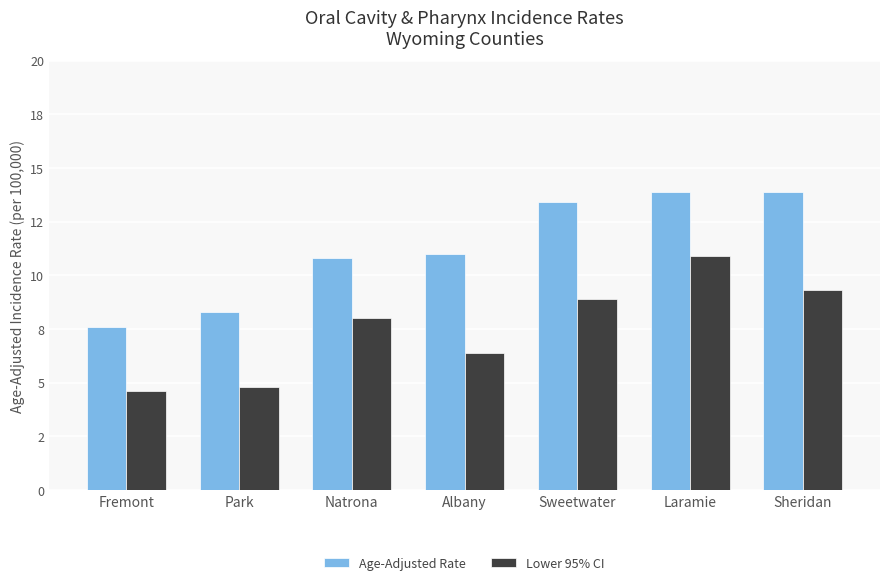

Reading right to left, transcribe all the data shown in this chart.

Age-Adjusted Rate: Sheridan=13.9	Laramie=13.9	Sweetwater=13.4	Albany=11.0	Natrona=10.8	Park=8.3	Fremont=7.6
Lower 95% CI: Sheridan=9.3	Laramie=10.9	Sweetwater=8.9	Albany=6.4	Natrona=8.0	Park=4.8	Fremont=4.6